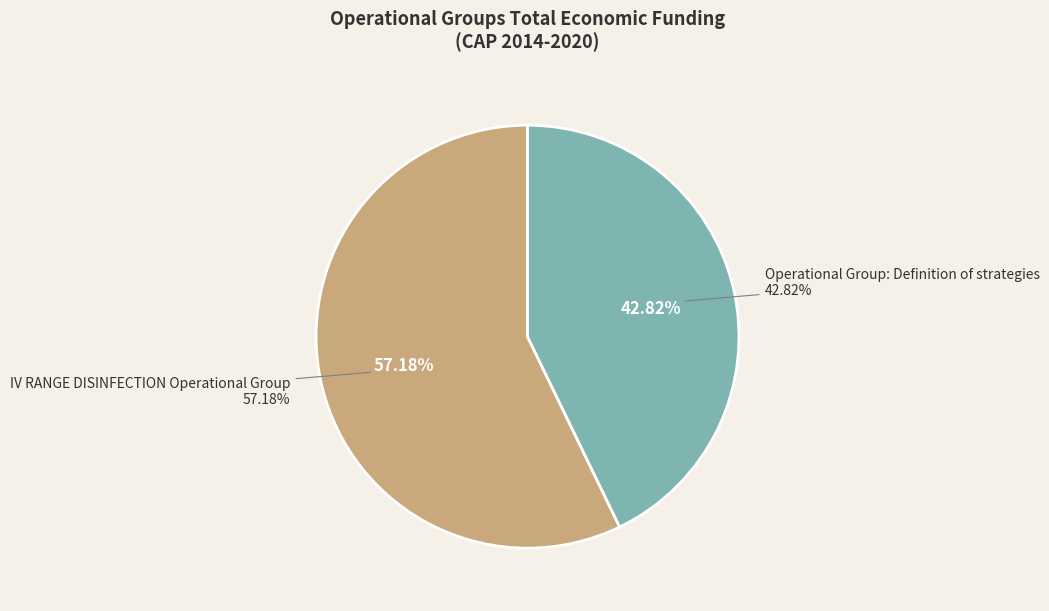

How much of the chart is everything except Operational Group: Definition of strategies?

57.2%